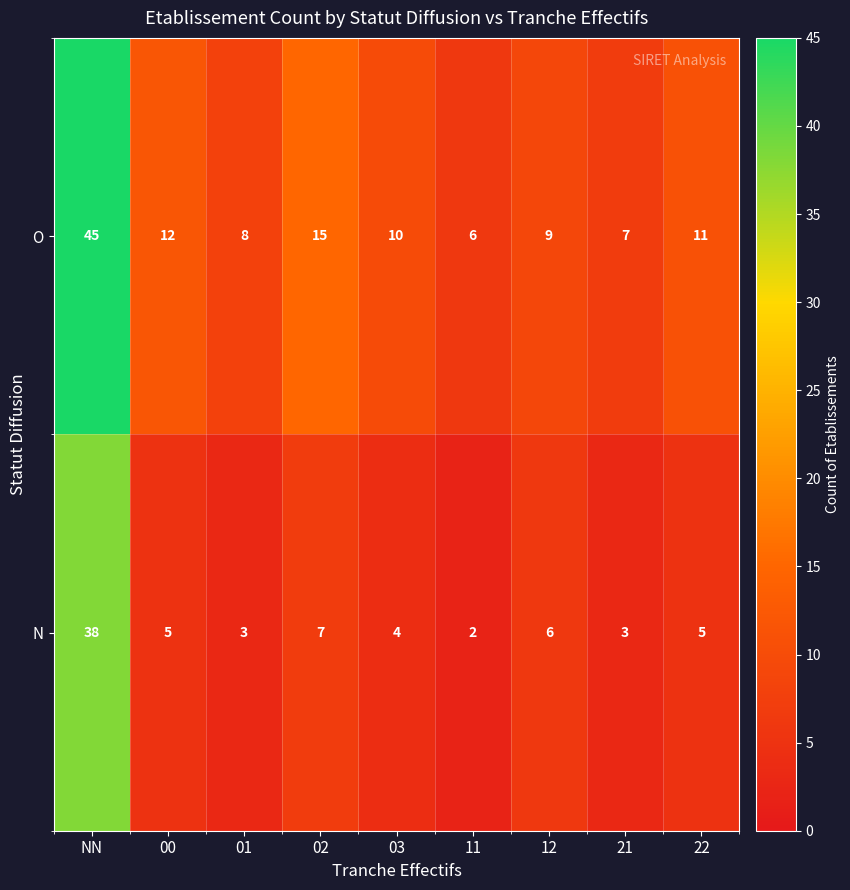

What is the difference between the maximum and second lowest values in the O series?

38